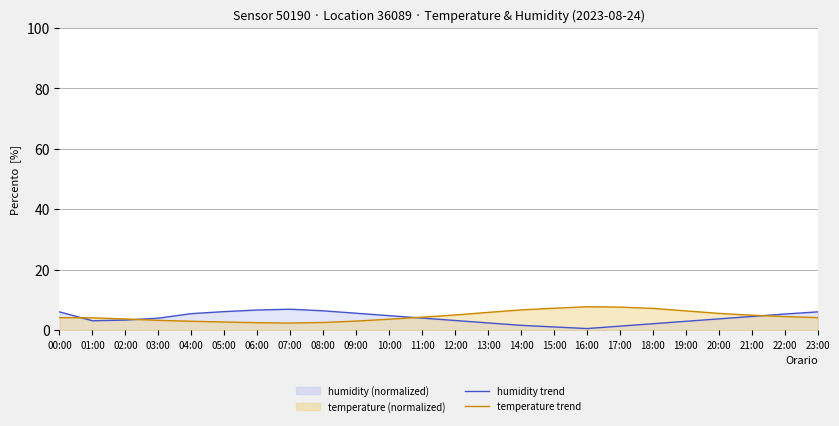

Reading left to right, list all the values displayed in this chart.

humidity trend: 6.1	3.1	3.3	4.0	5.5	6.1	6.7	6.9	6.4	5.6	4.8	4.0	3.2	2.4	1.6	1.1	0.5	1.3	2.1	2.9	3.7	4.5	5.3	6.1
temperature trend: 4.2	4.1	3.7	3.3	2.9	2.7	2.5	2.4	2.5	3.0	3.6	4.3	5.0	5.9	6.7	7.2	7.8	7.6	7.2	6.4	5.5	5.0	4.5	4.2